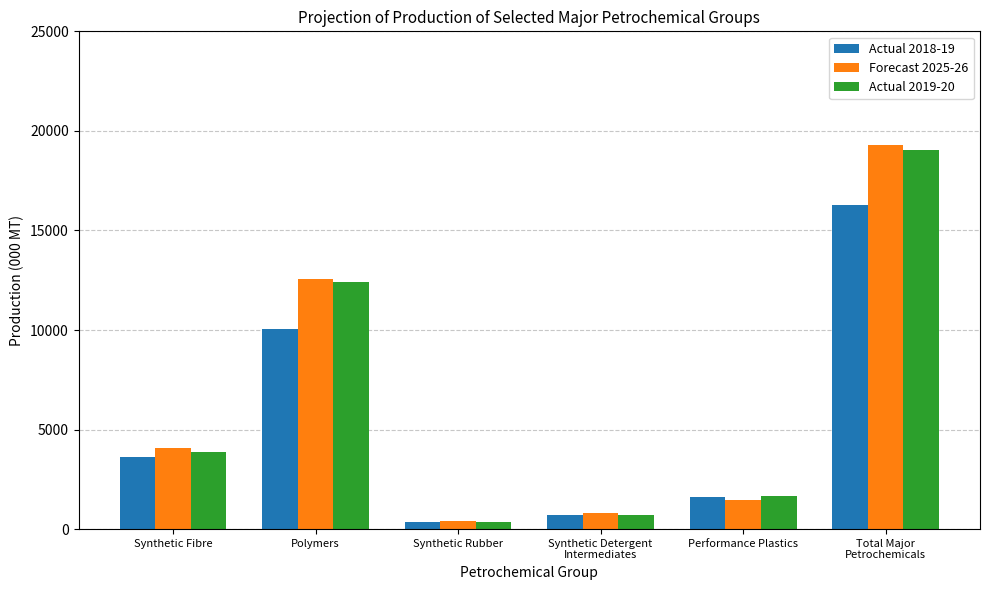

Is the value of Actual 2019-20 at Synthetic Rubber greater than the value of Forecast 2025-26 at Performance Plastics?

No